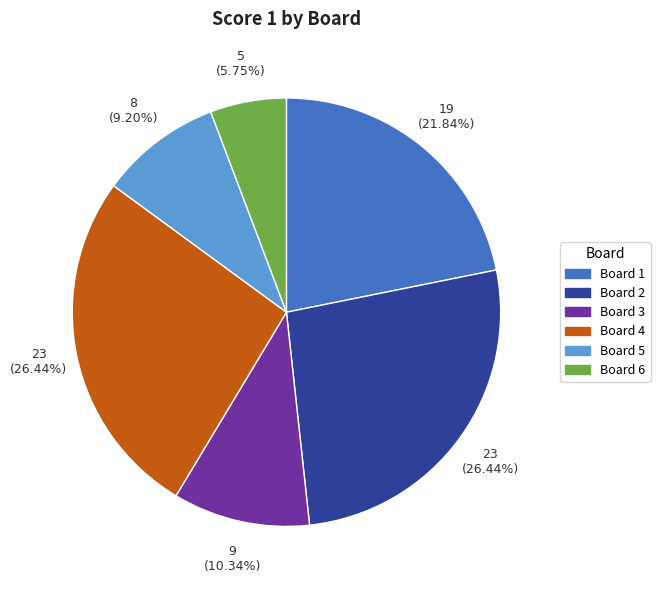

True or false: Board 5 accounts for 9% of the total.

True